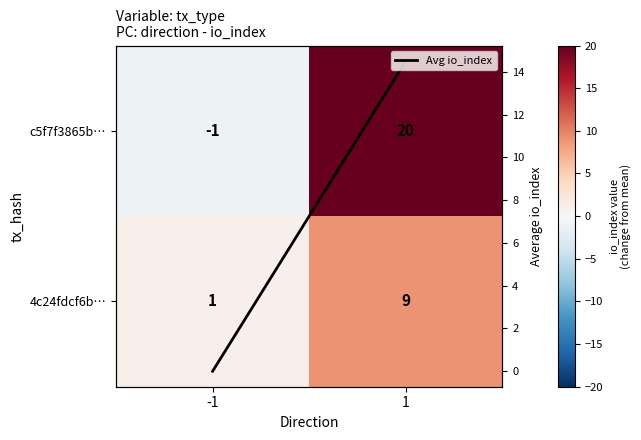

Read the 4c24fdcf6b… value at -1.

1.0